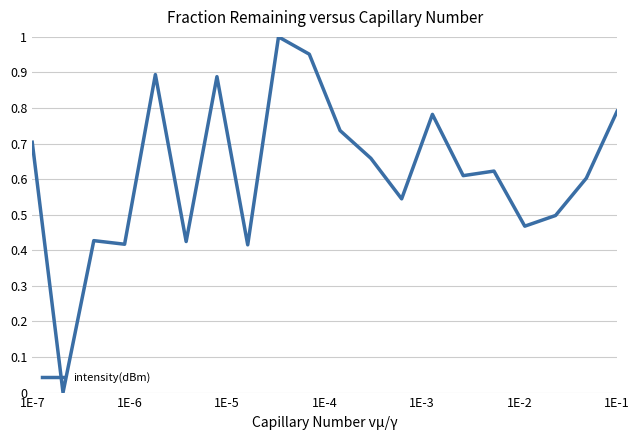

True or false: there are more than 2 points higher than both neighbors.

True